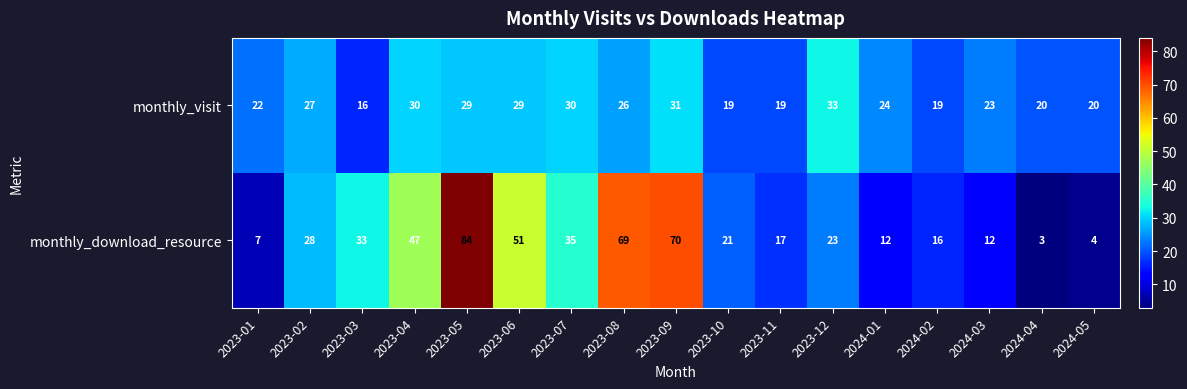

At which label is monthly_visit closest to 24?

2024-01